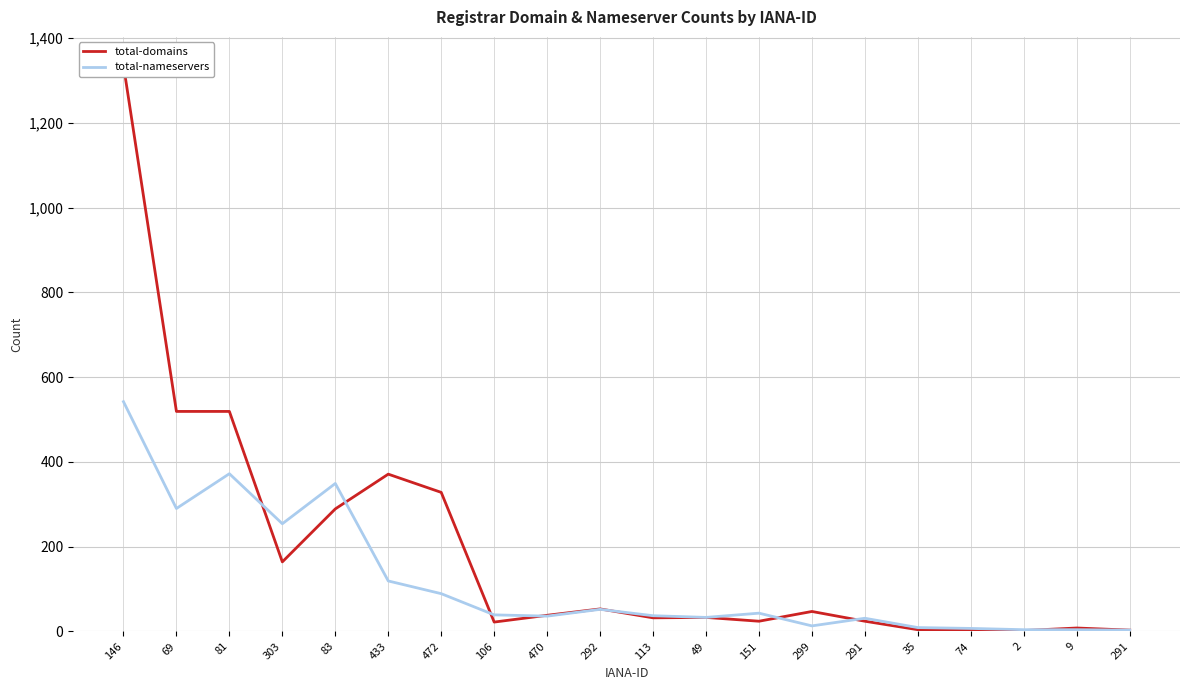

At which category does total-domains reach its first local peak?

433